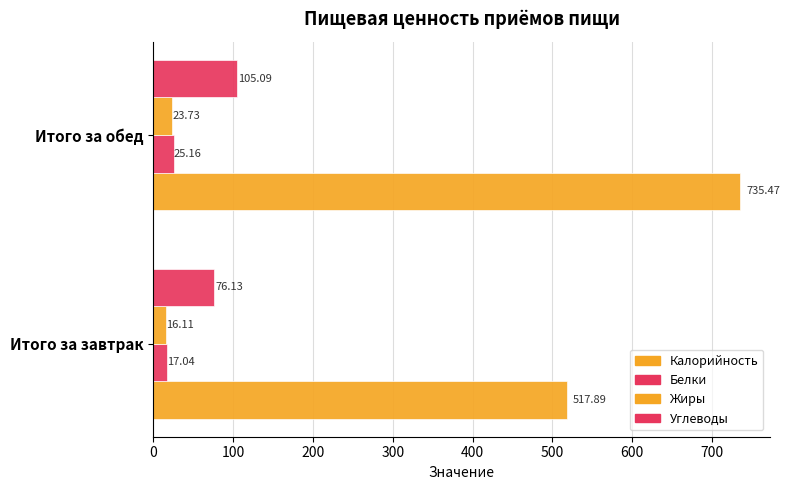

How many series are shown in this chart?

4